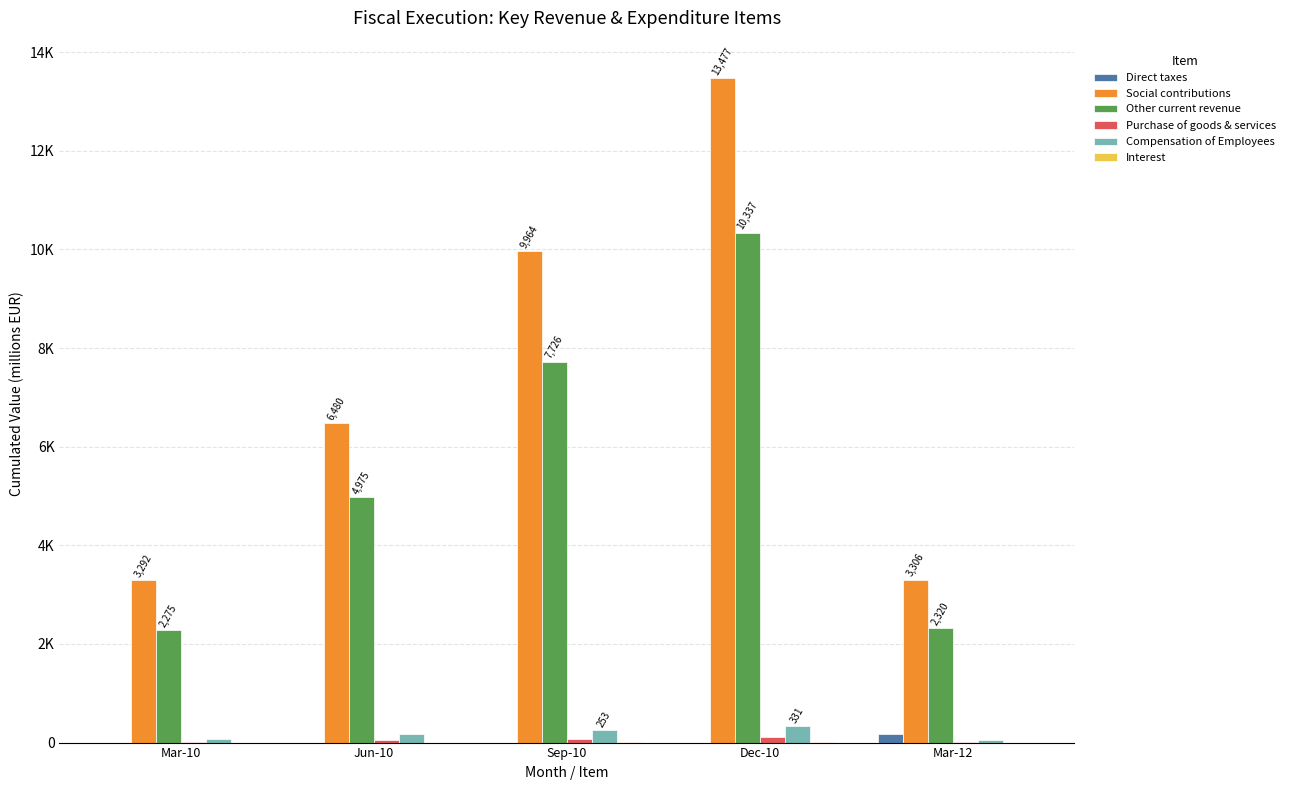

What is the greatest value displayed?

13476.6